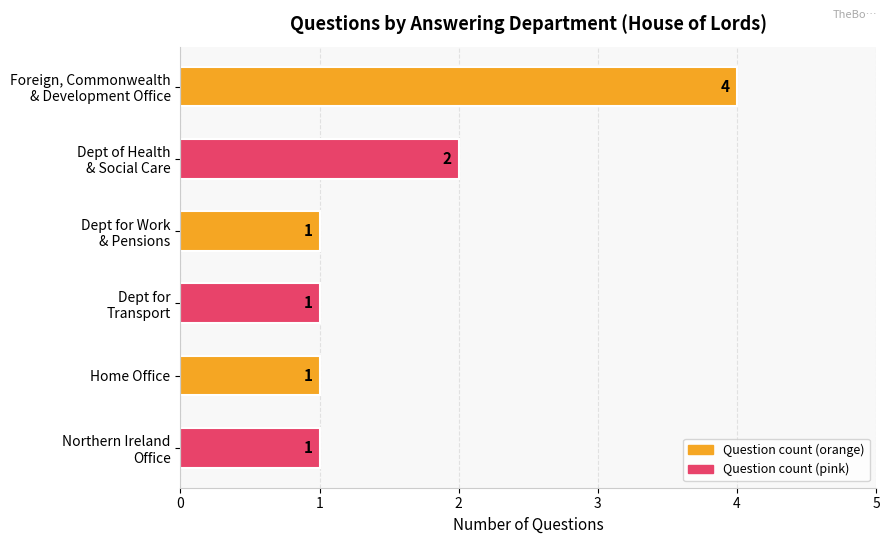

Does the chart contain stacked bars?

No